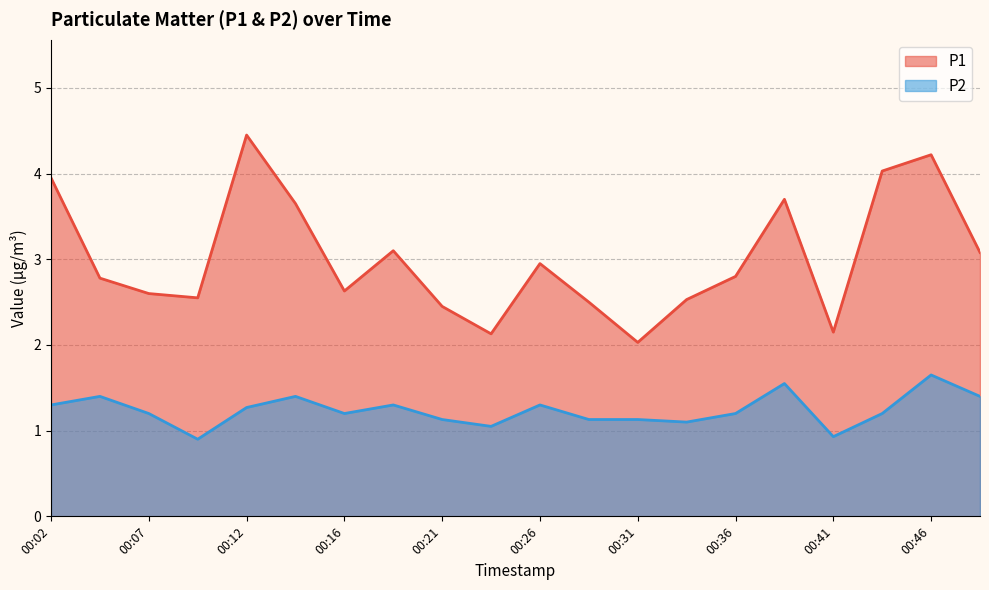

What is the value of the P1 point at the 7th from the left?

2.6